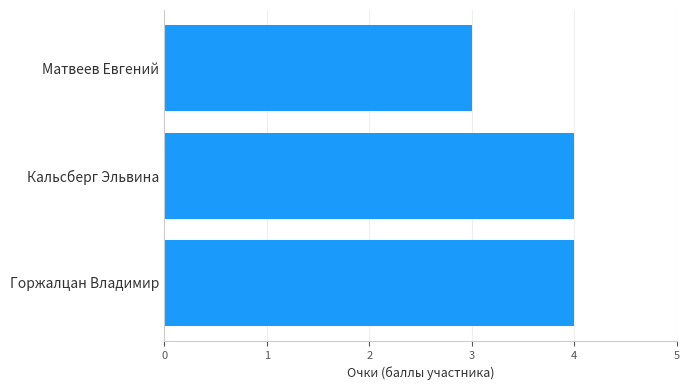

What is the greatest value displayed?

4